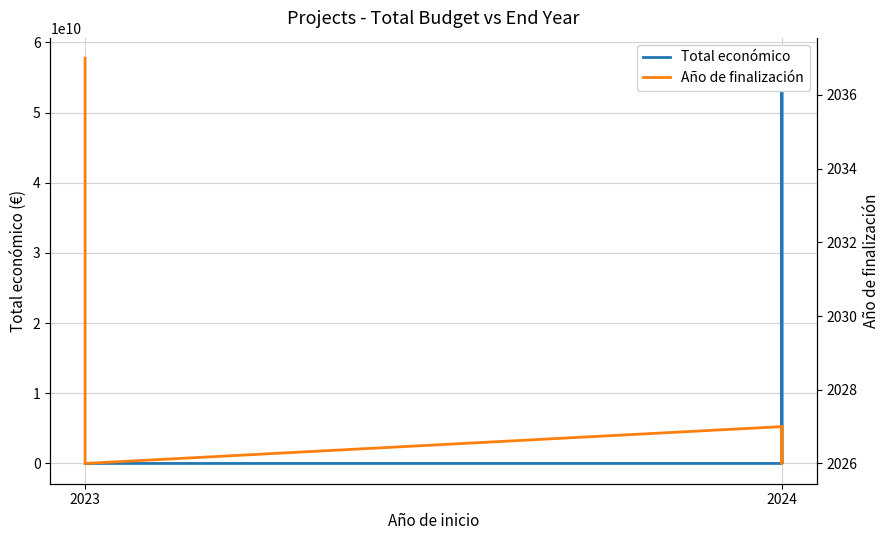

Which series changed the most between 2023 and 2024?

Total económico